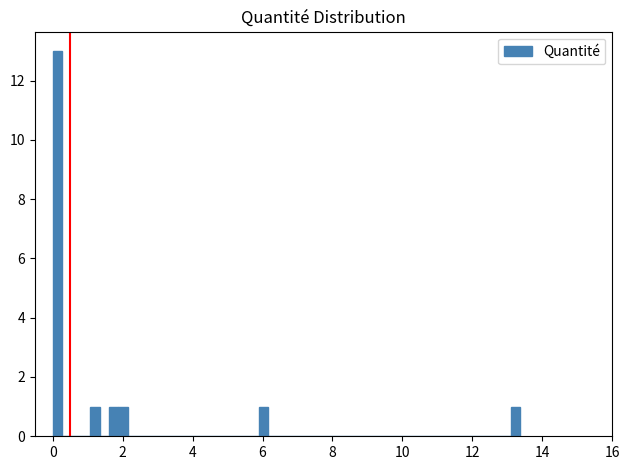

Around what value on the x-axis is the tallest bar? Give the approximate position of its centre, as read against the axis.

0.2